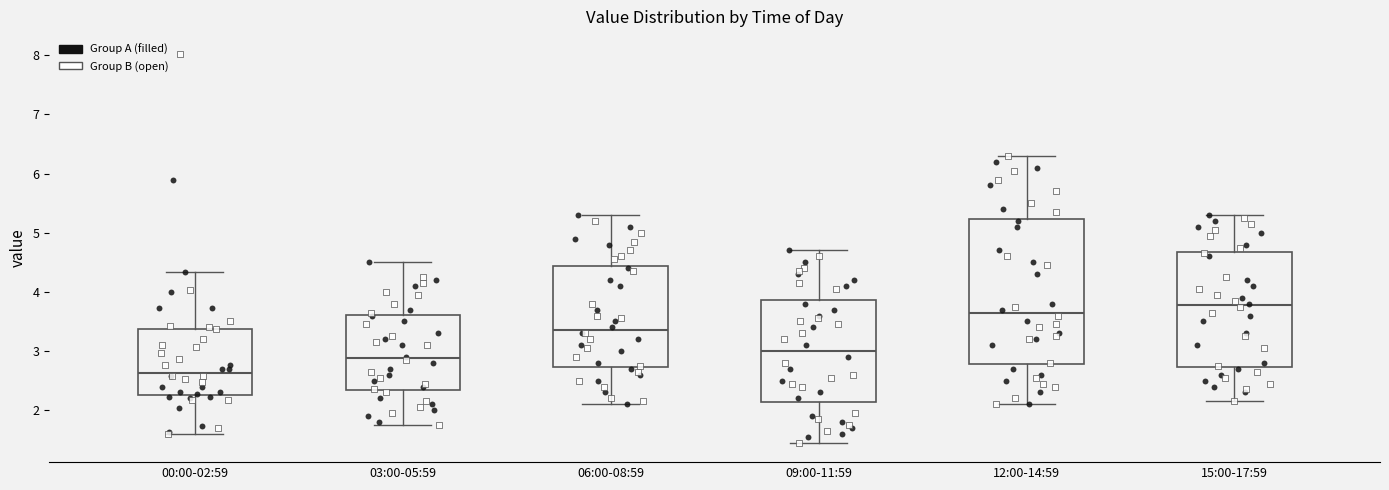

Comparing the boxes themselves (not the whiskers), which one is the tallest?

12:00-14:59